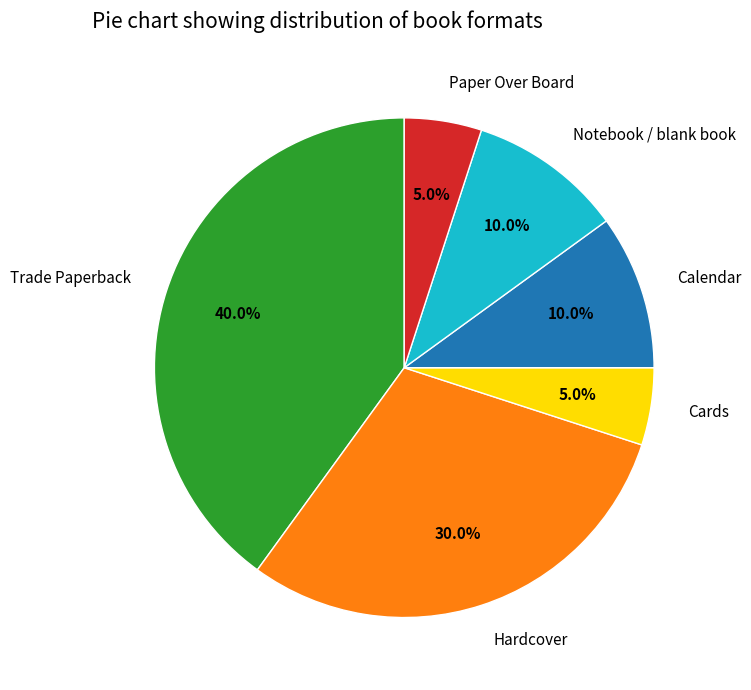

What percentage is NOT represented by Hardcover?

70.0%